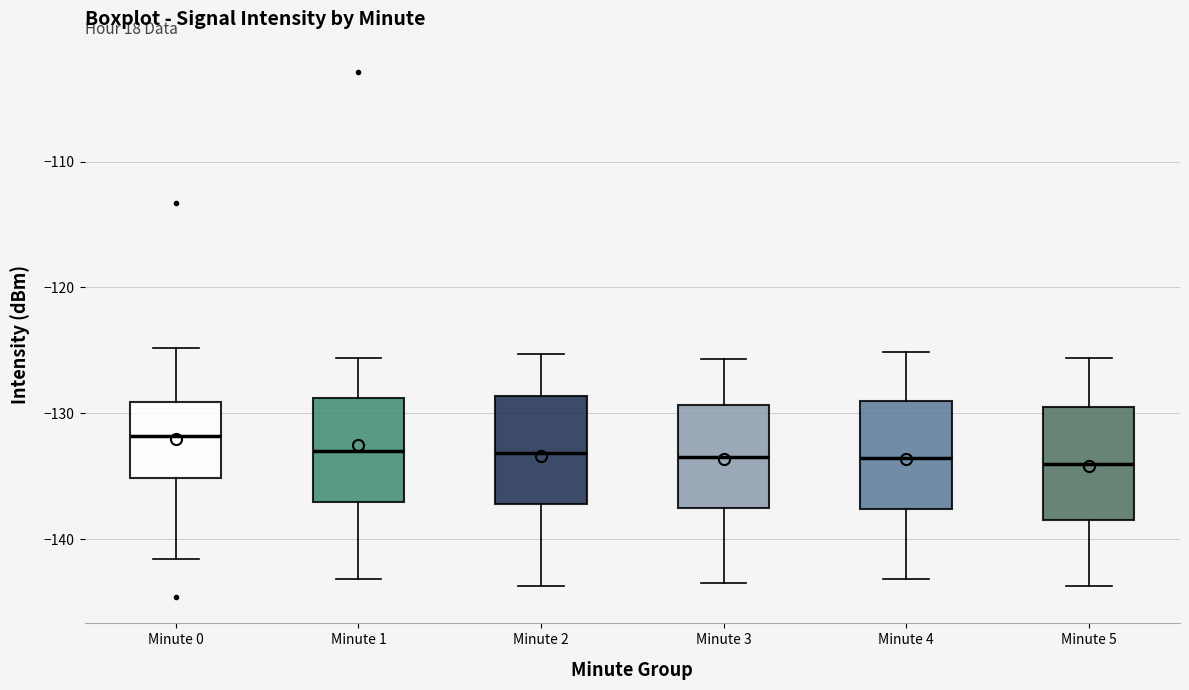

Reading left to right, transcribe this box plot: for each box, give where its median line is, the range the box spans, and where its two whiskers end, as read against the y-axis. The values are not printed on the chart, so give them approximately, as read against the axis.

Minute 0: median -132, box -135 to -129, whiskers -142 to -125
Minute 1: median -133, box -137 to -129, whiskers -143 to -126
Minute 2: median -133, box -137 to -129, whiskers -144 to -125
Minute 3: median -133, box -138 to -129, whiskers -143 to -126
Minute 4: median -134, box -138 to -129, whiskers -143 to -125
Minute 5: median -134, box -138 to -130, whiskers -144 to -126